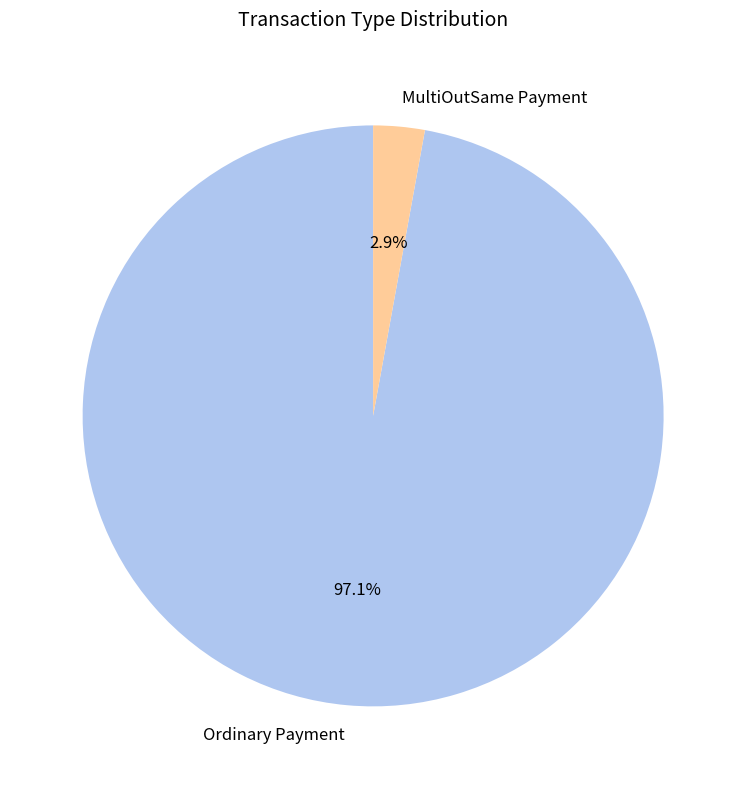

Combined, what portion of the pie is Ordinary Payment and MultiOutSame Payment?

100.0%